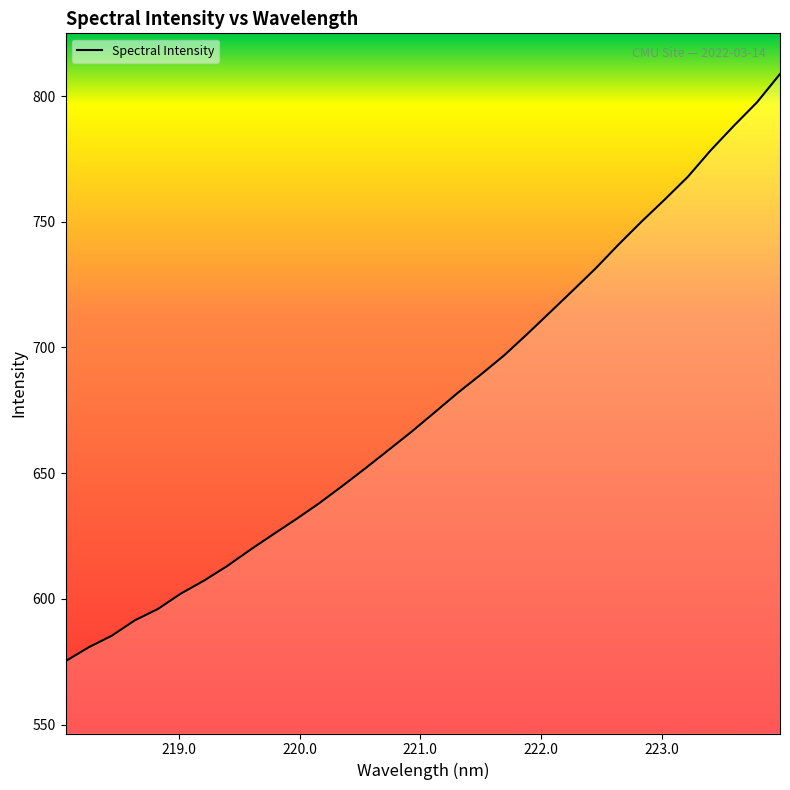

What is the difference between the maximum and minimum values?

233.6